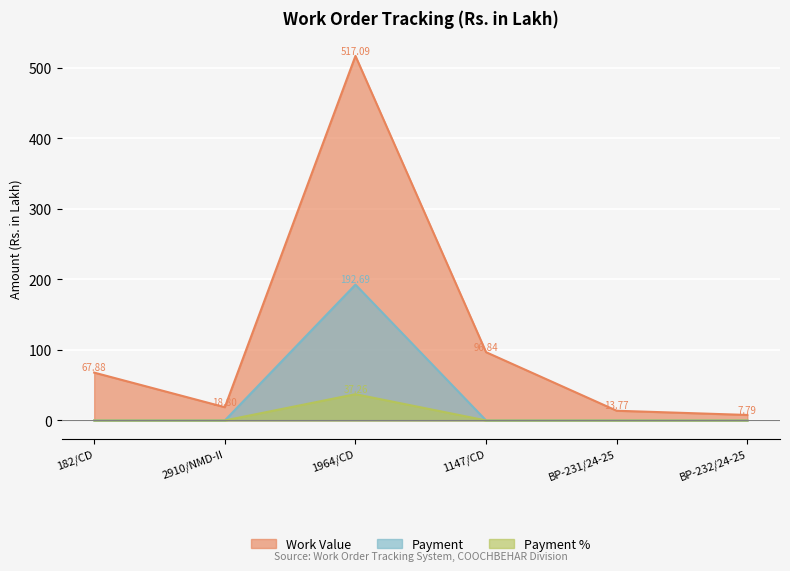

True or false: Work Value and Payment intersect in this chart.

False